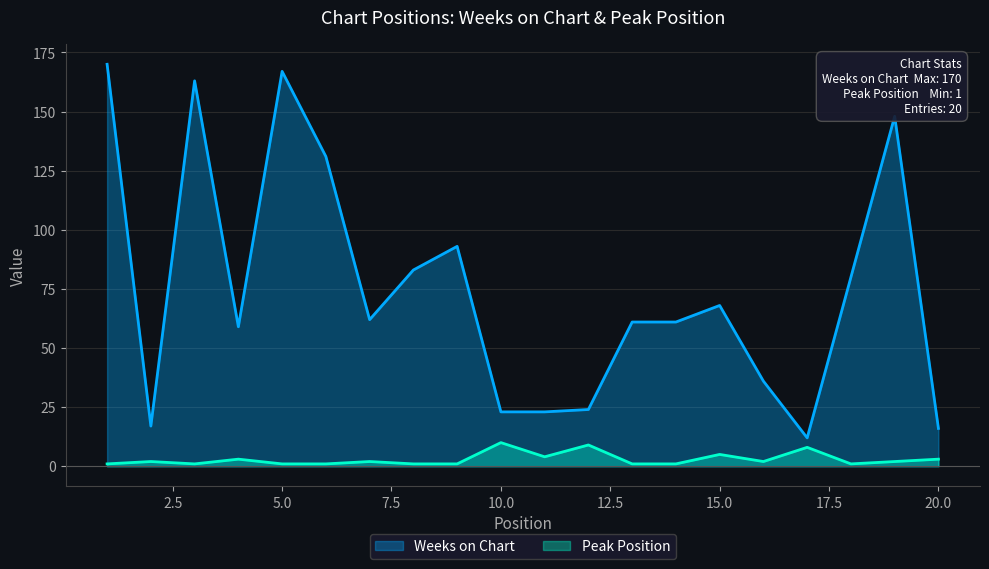

How many lines are shown in the chart?

2